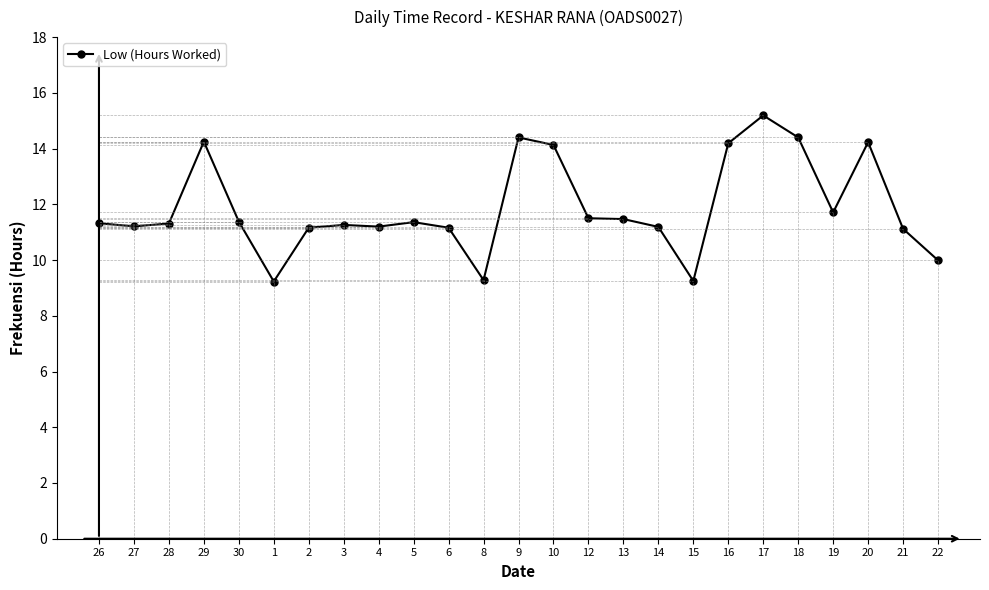

What is the ratio of the value at 19 to the value at 15?

1.3